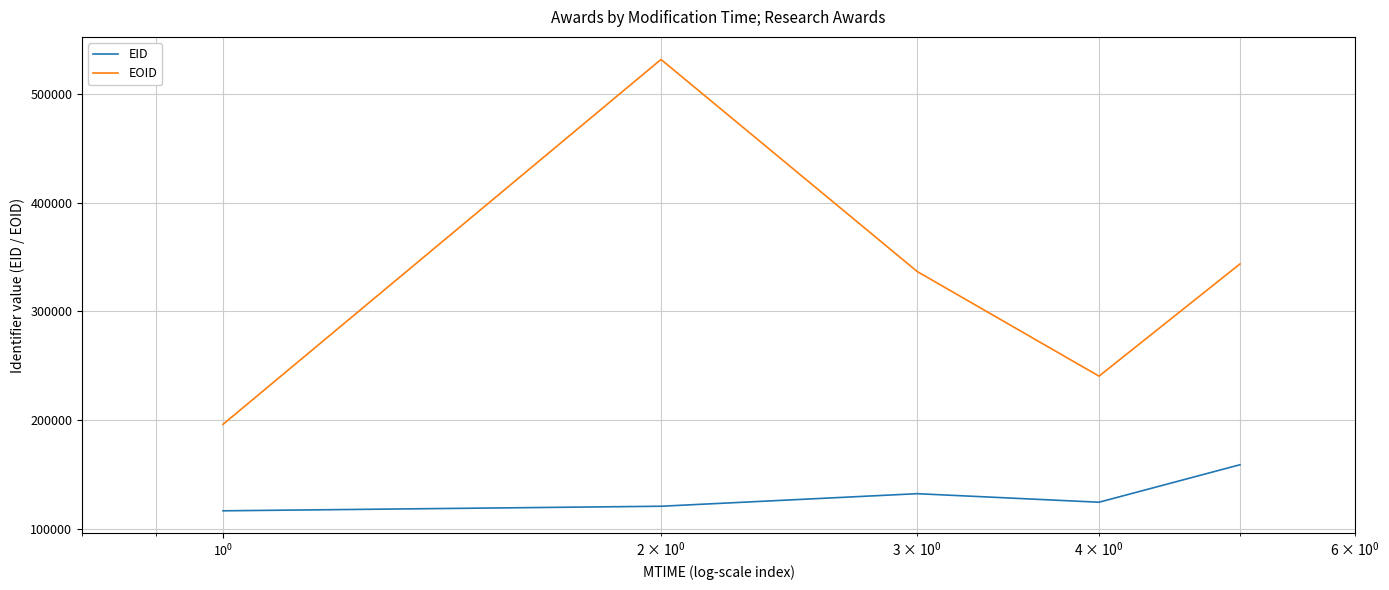

List the series in order of their overall mean, highest first.

EOID, EID